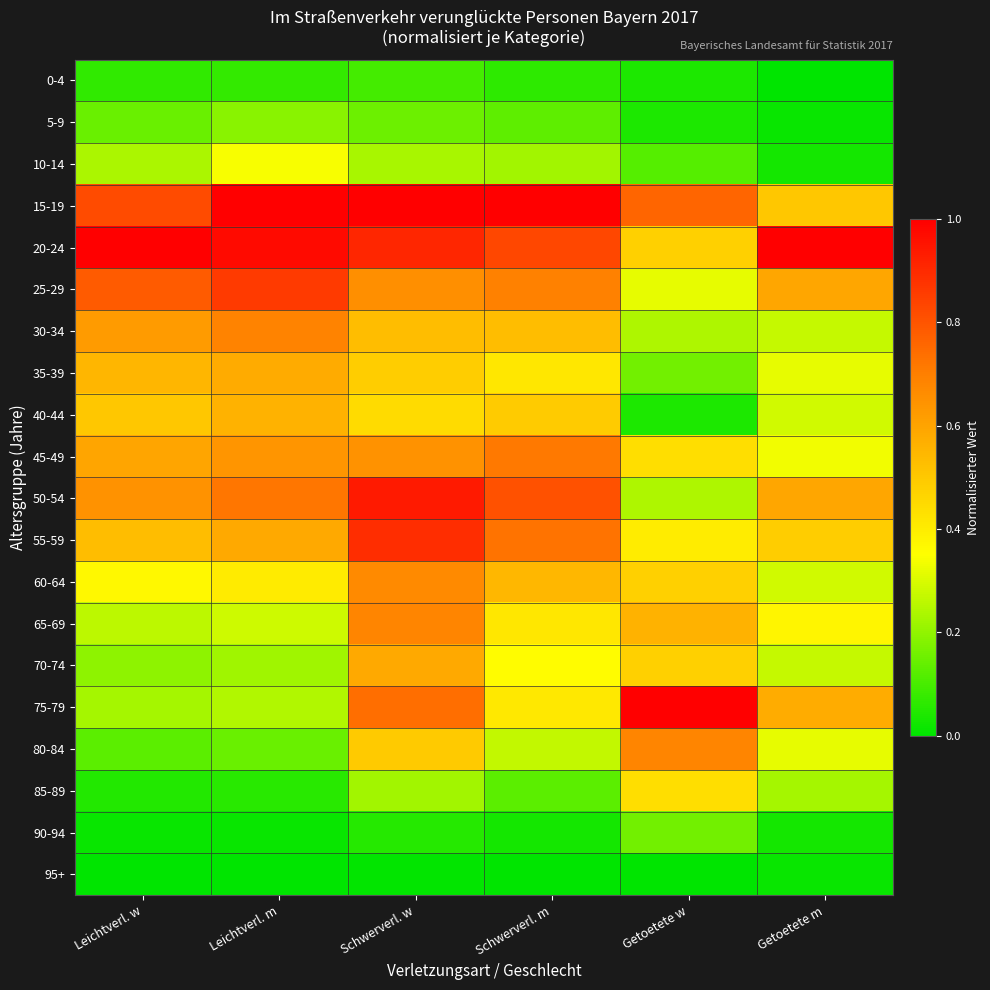

Which has a higher value, Getoetete m or Schwerverl. m?

Schwerverl. m